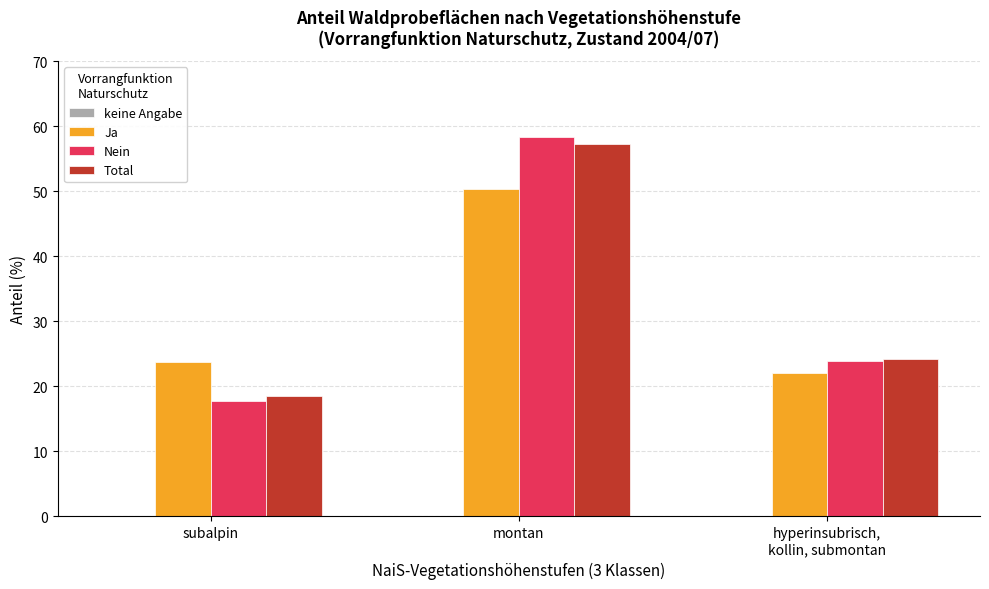

How many groups of bars are there?

3